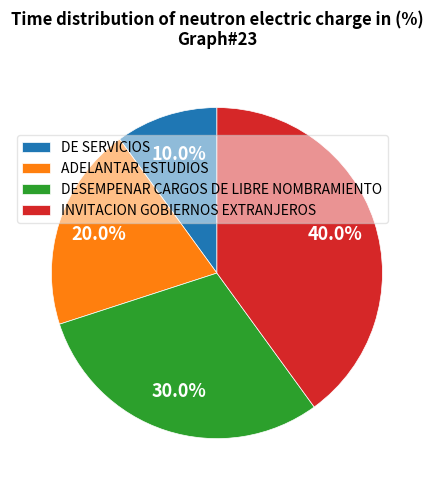

Do ADELANTAR ESTUDIOS and DE SERVICIOS together represent more than half of the pie?

No